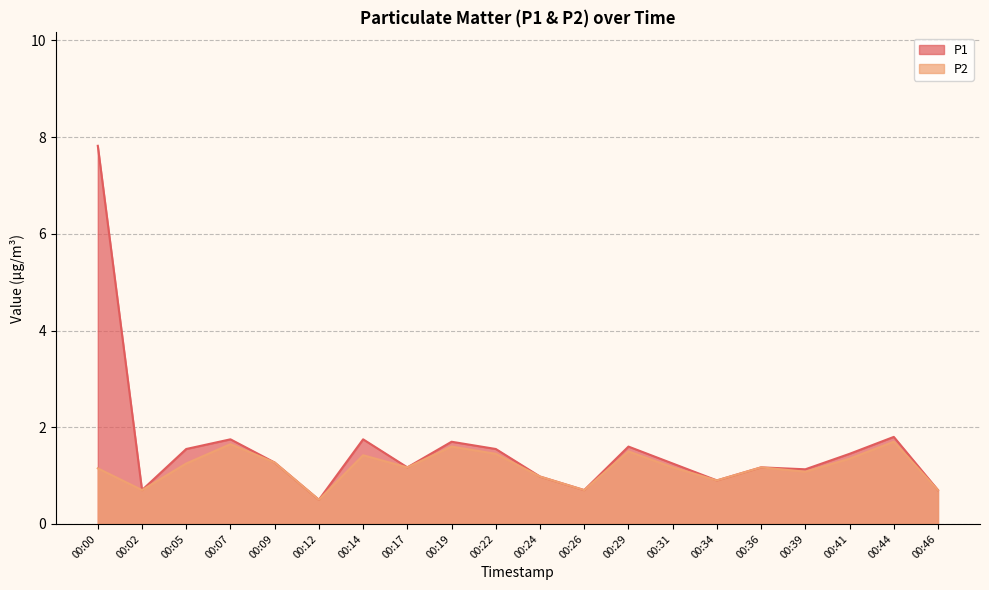

Which category has the lowest value in the P2 series?

00:12